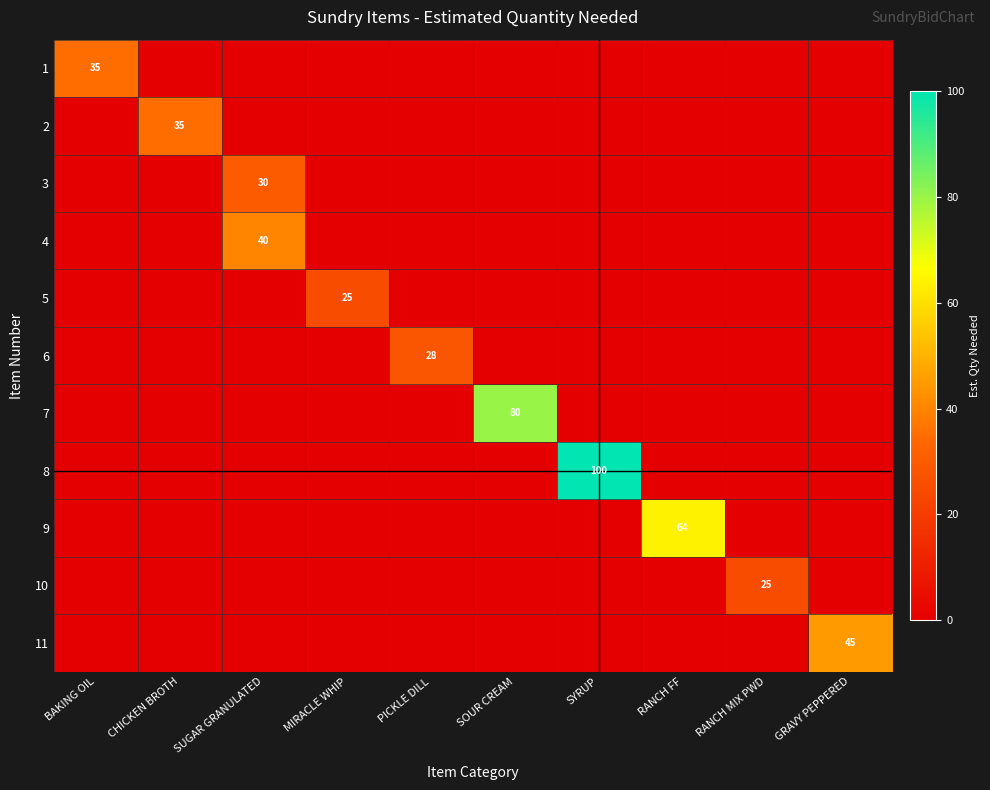

The 10 series shows 25 at RANCH MIX PWD. True or false?

True